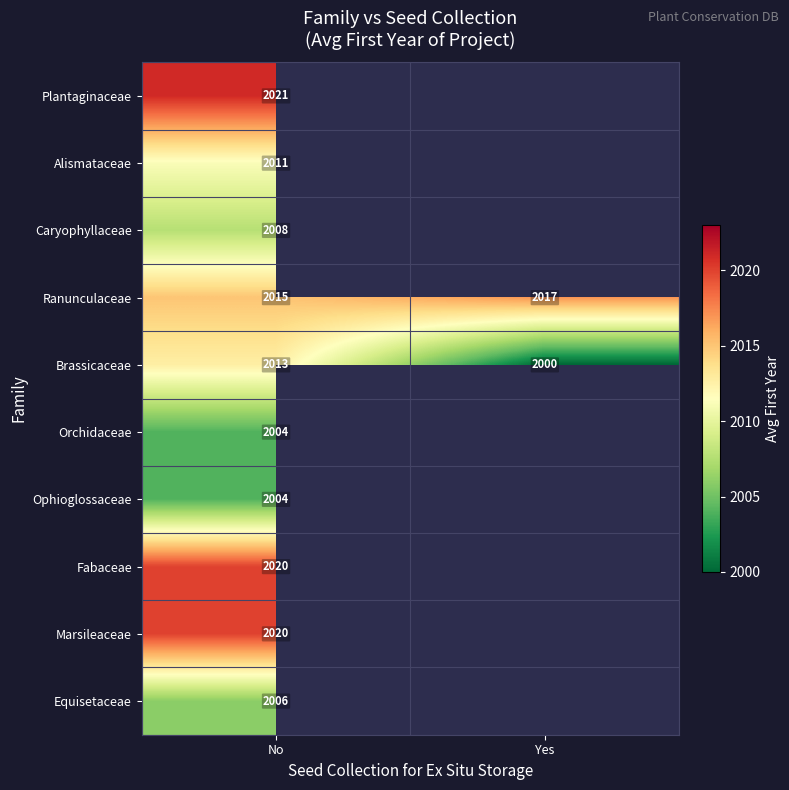

Rank the categories by Ranunculaceae value from lowest to highest.

No, Yes